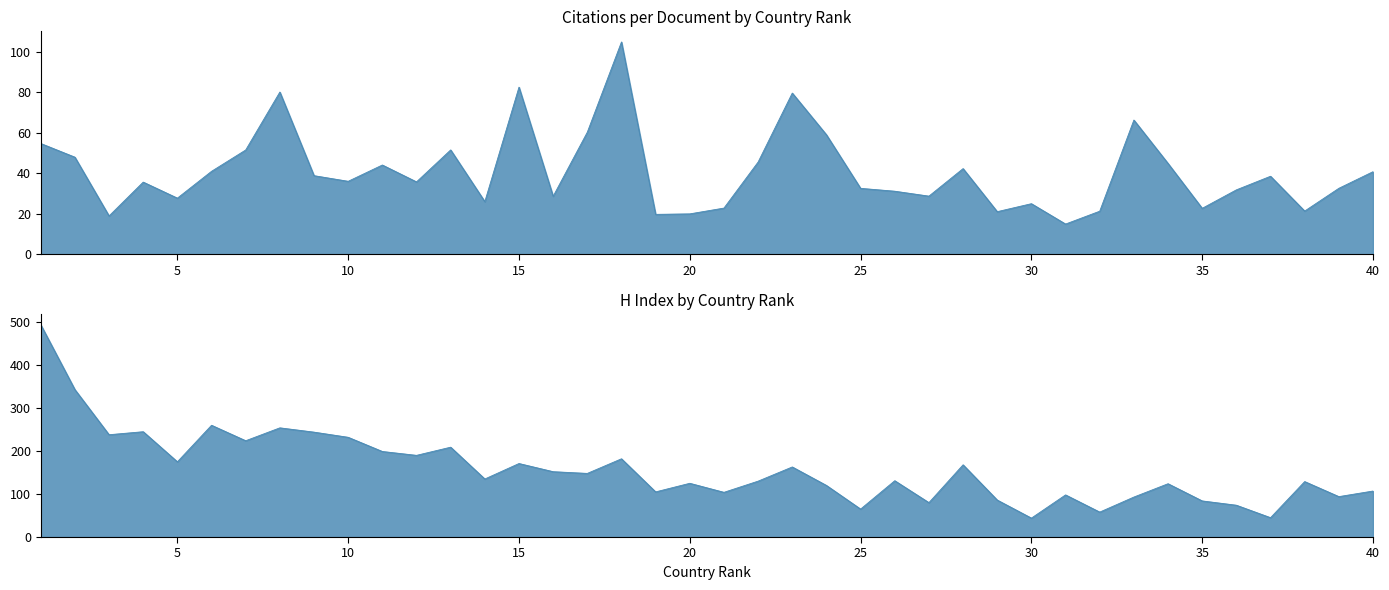

What is the sum of the Citations per document values at 12 and 11?

79.9